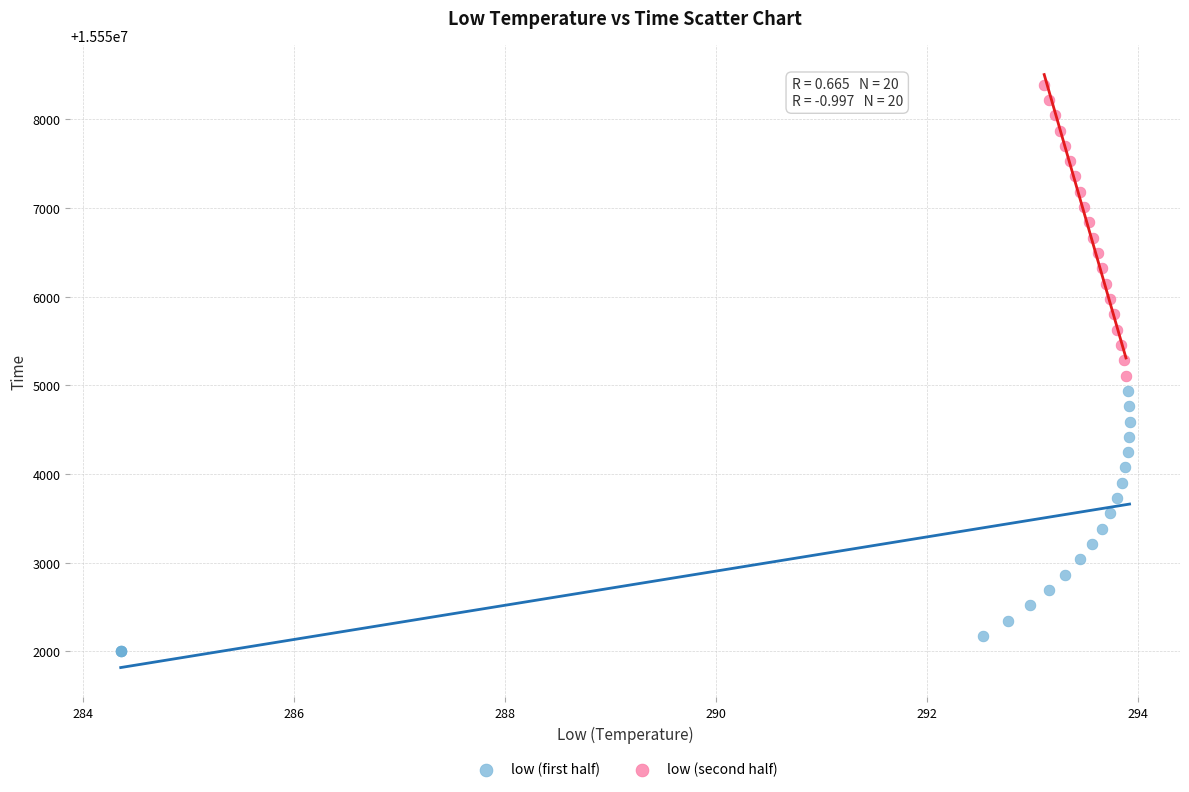

What are all the series names shown in the legend?

low (first half), low (second half)